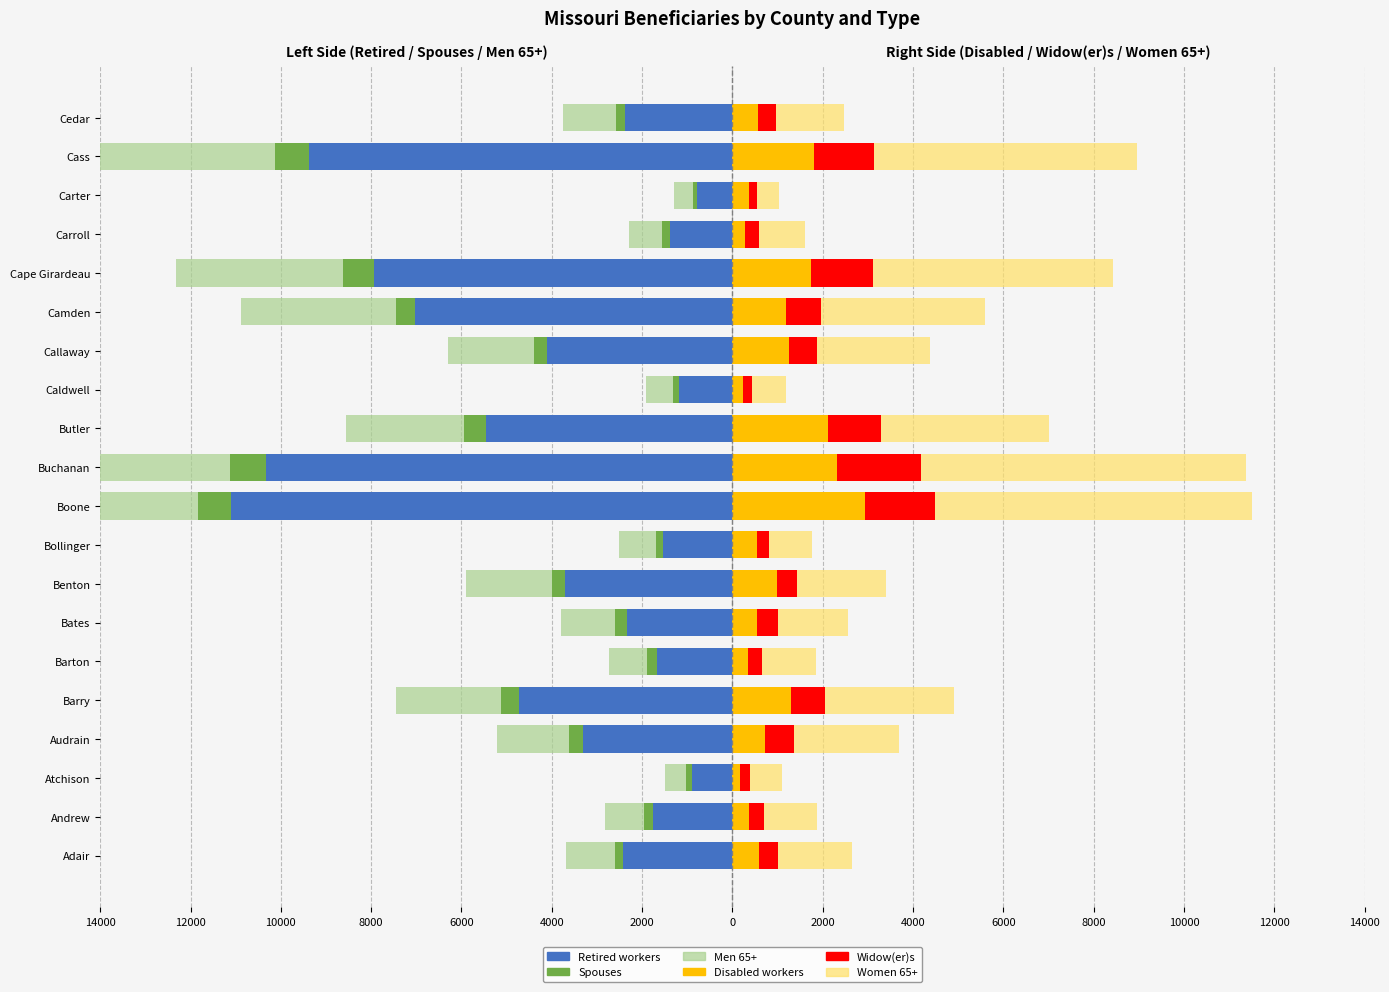

Which series has the widest spread of values?

Retired workers